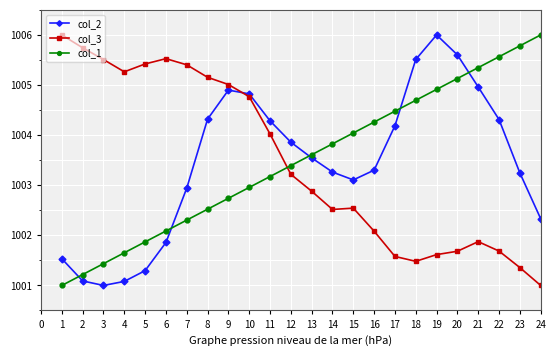

What is the highest value of the col_3 series?

1006.0